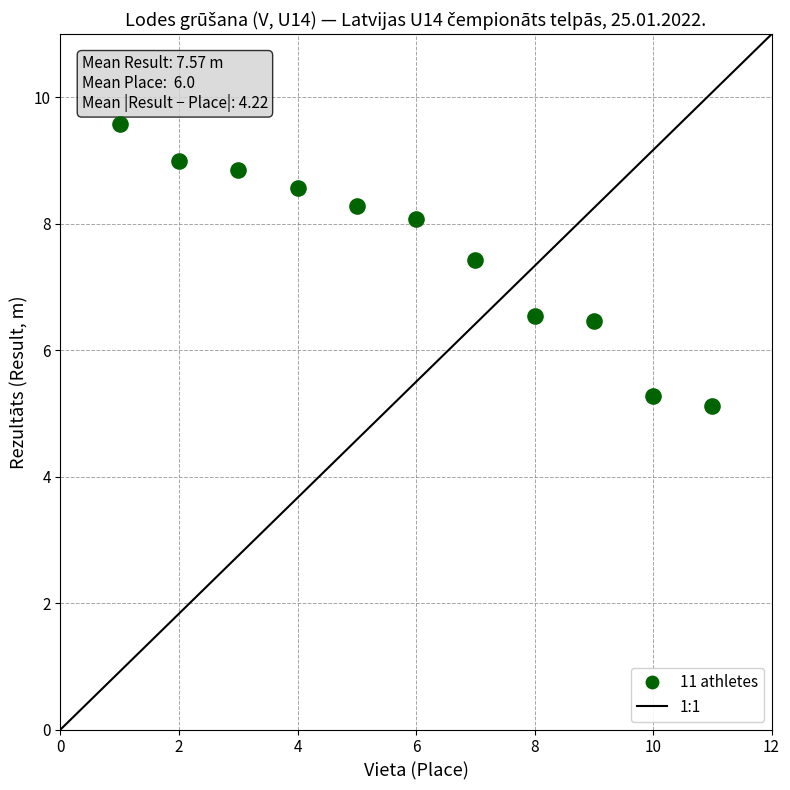

What is the range of X values (max minus min)?

10.0